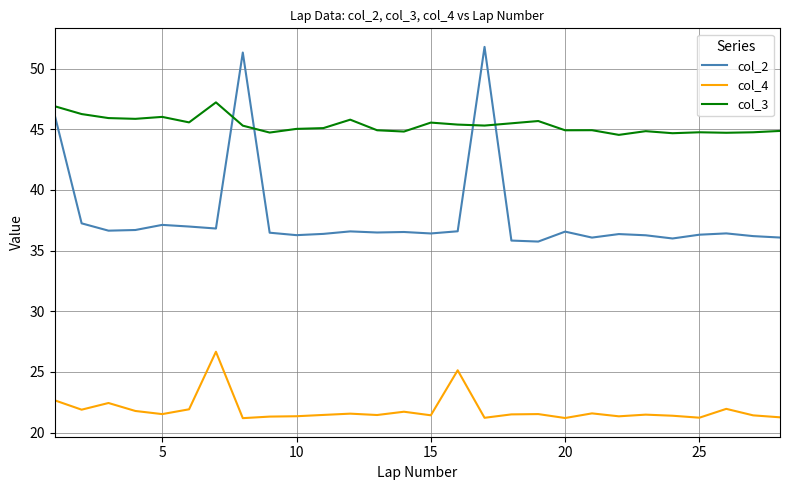

Rank the series by their maximum value, from highest to lowest.

col_2, col_3, col_4